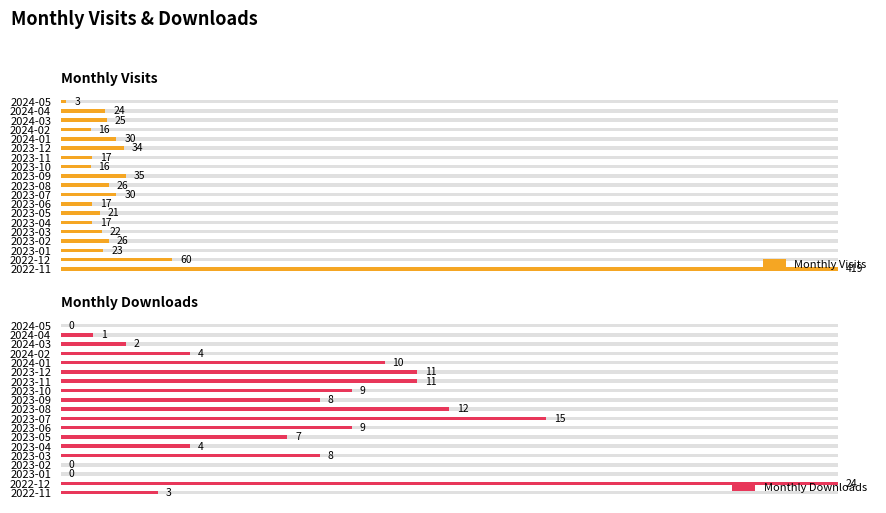

How many data points does each series have?

19